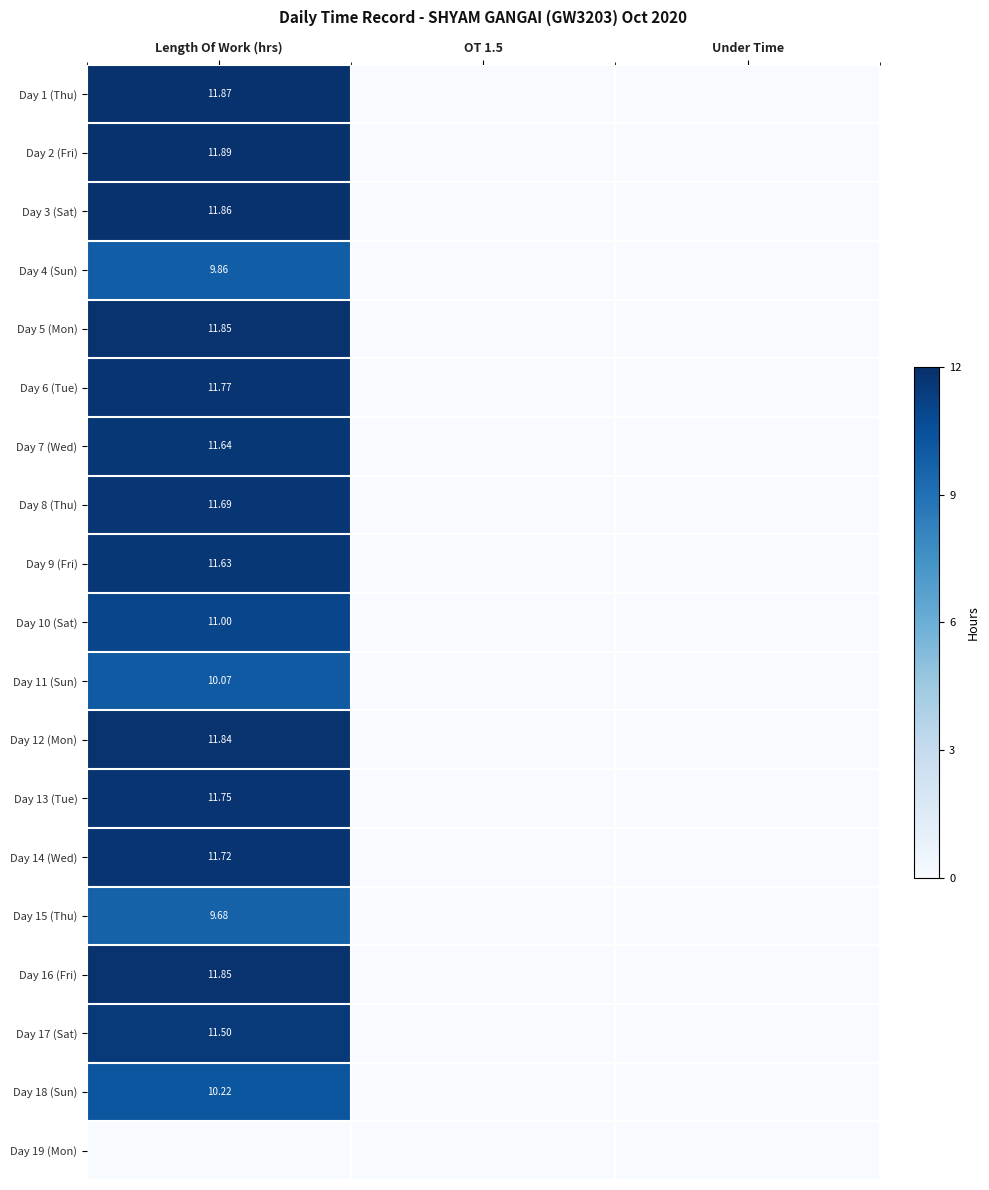

The Day 11 (Sun) series shows 4.1 at Length Of Work (hrs). True or false?

False